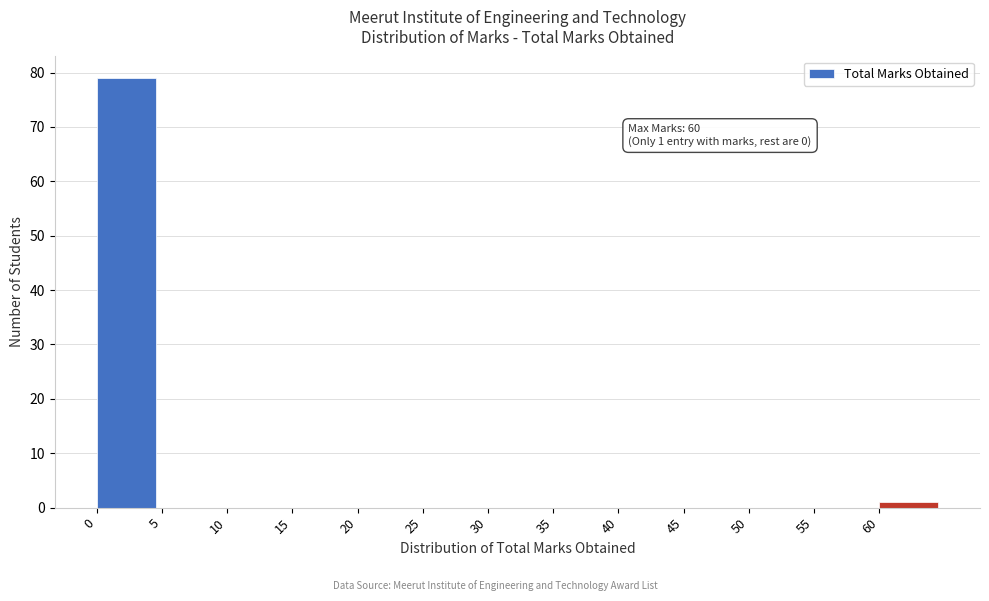

Over which range of the x-axis is the bar tallest?

0 to 5